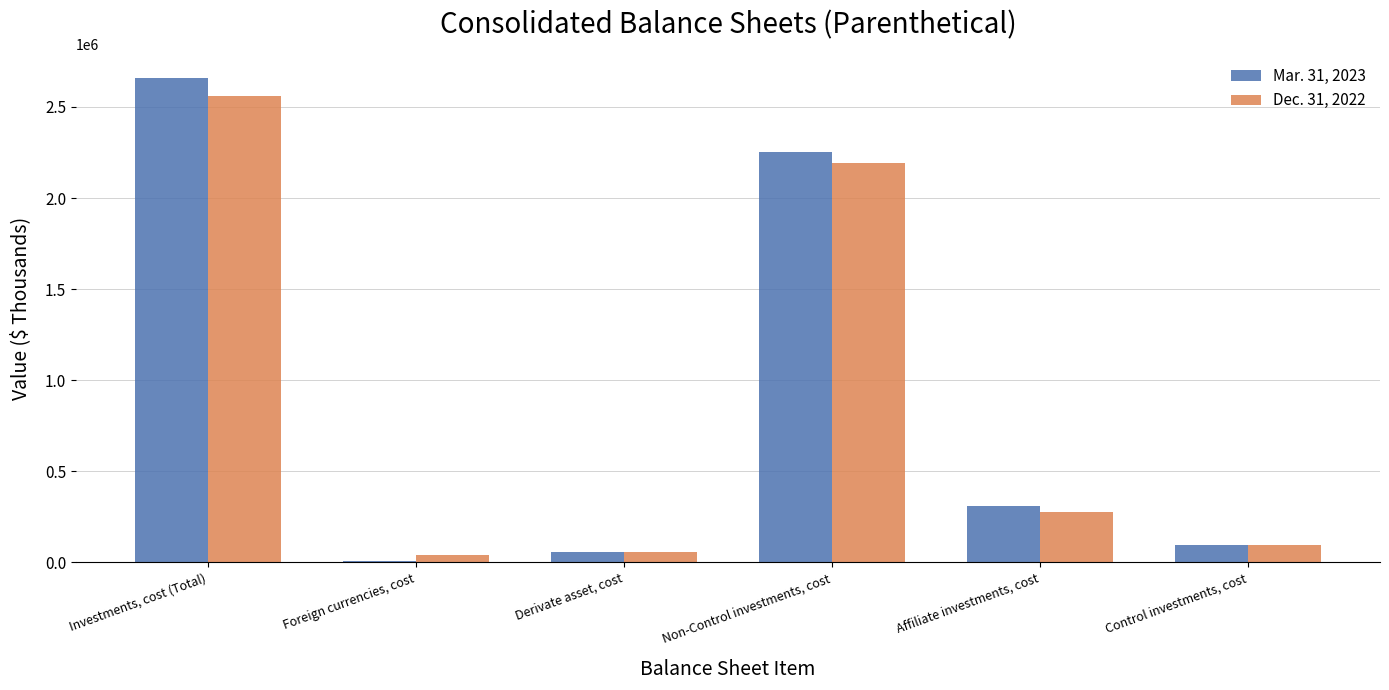

What is the average value of the Dec. 31, 2022 series?

870904